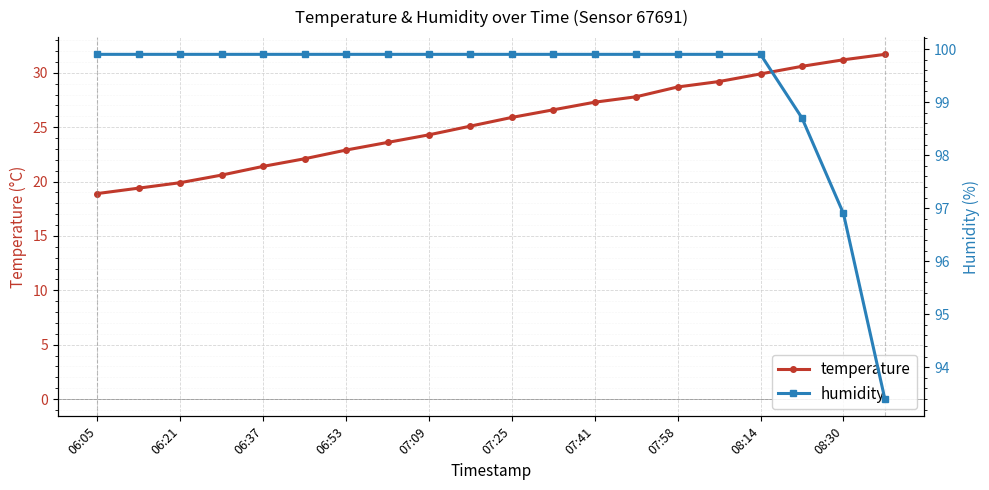

At how many categories does at least one series exceed 38?

20